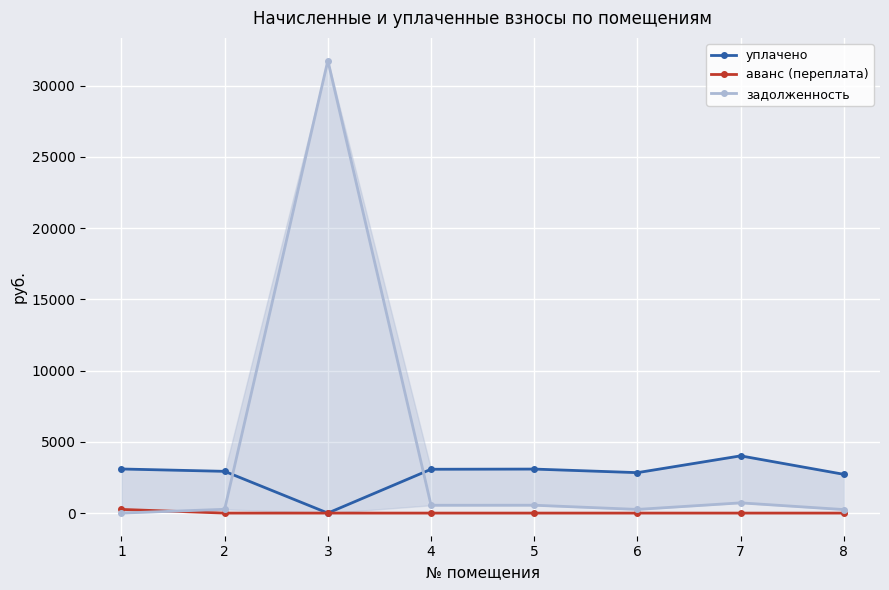

How many data points in аванс (переплата) are above 0?

1